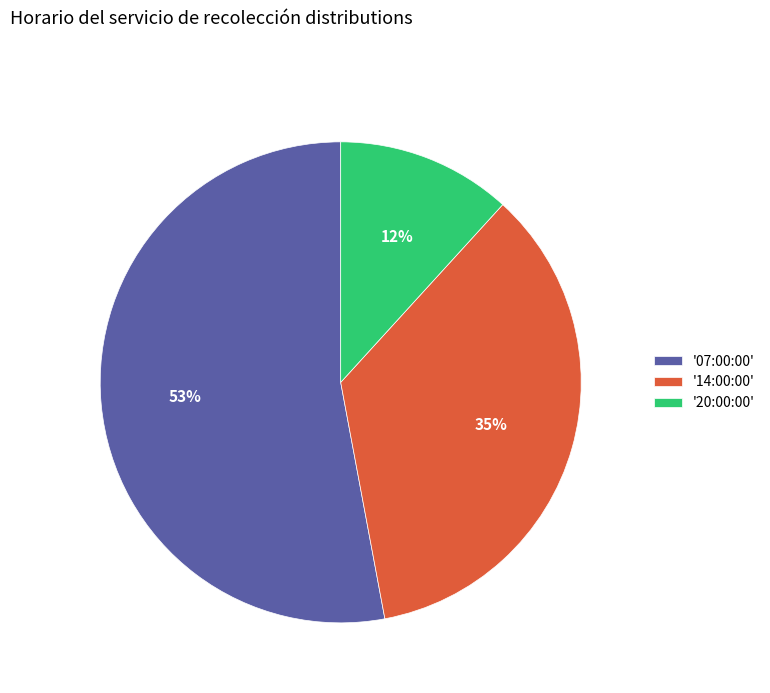

True or false: '07:00:00' accounts for 39% of the total.

False